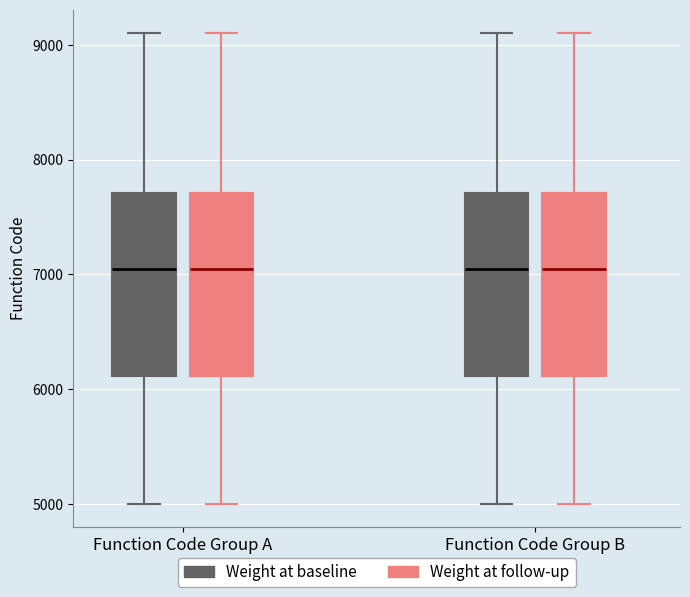

Reading left to right, read every box against the y-axis: the position of its median line, the range the box covers, and the ends of its whiskers. The values are not printed on the chart, so give them approximately, as read against the axis.

Function Code Group A (Weight at baseline): median 7100, box 6100 to 7700, whiskers 5000 to 9100
Function Code Group A (Weight at follow-up): median 7100, box 6100 to 7700, whiskers 5000 to 9100
Function Code Group B (Weight at baseline): median 7100, box 6100 to 7700, whiskers 5000 to 9100
Function Code Group B (Weight at follow-up): median 7100, box 6100 to 7700, whiskers 5000 to 9100